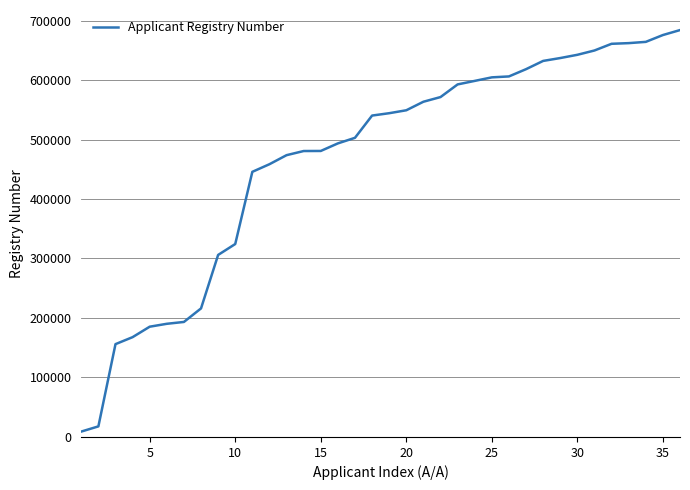

What is the difference between the maximum and minimum values?

674865